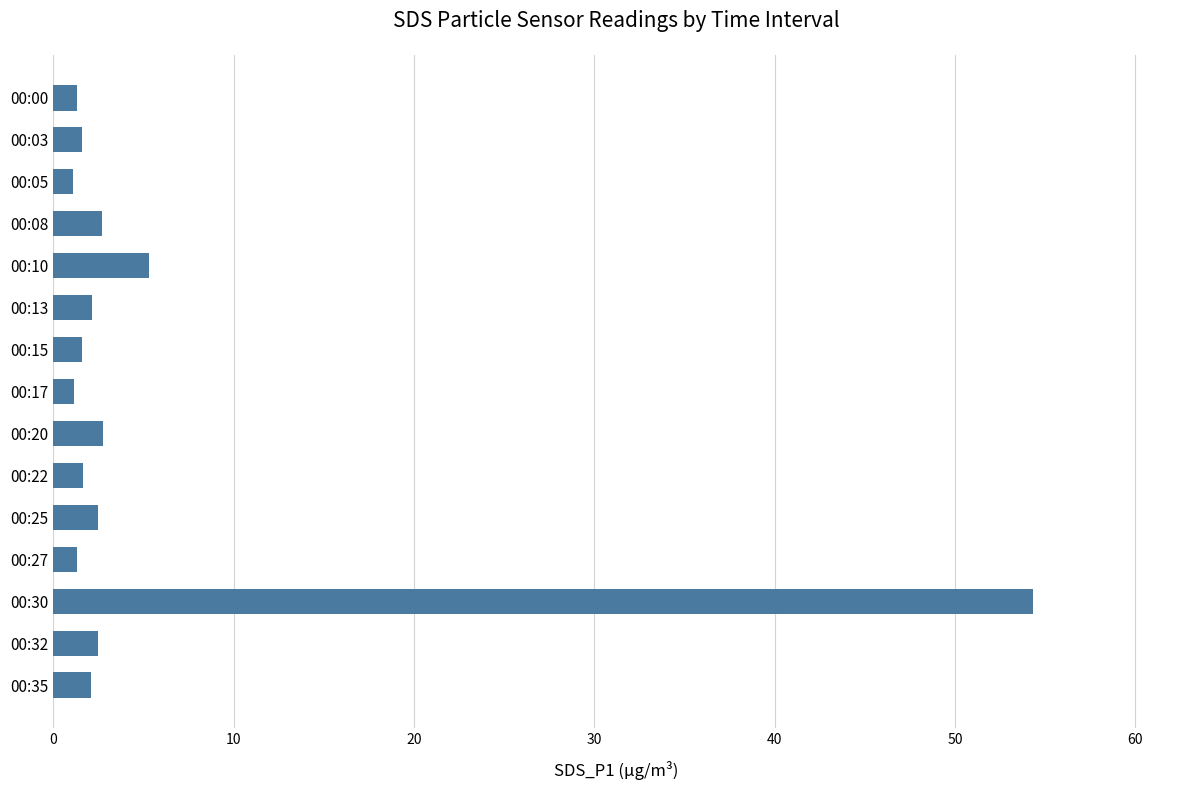

True or false: the data shows 2.5 at 00:32.

True